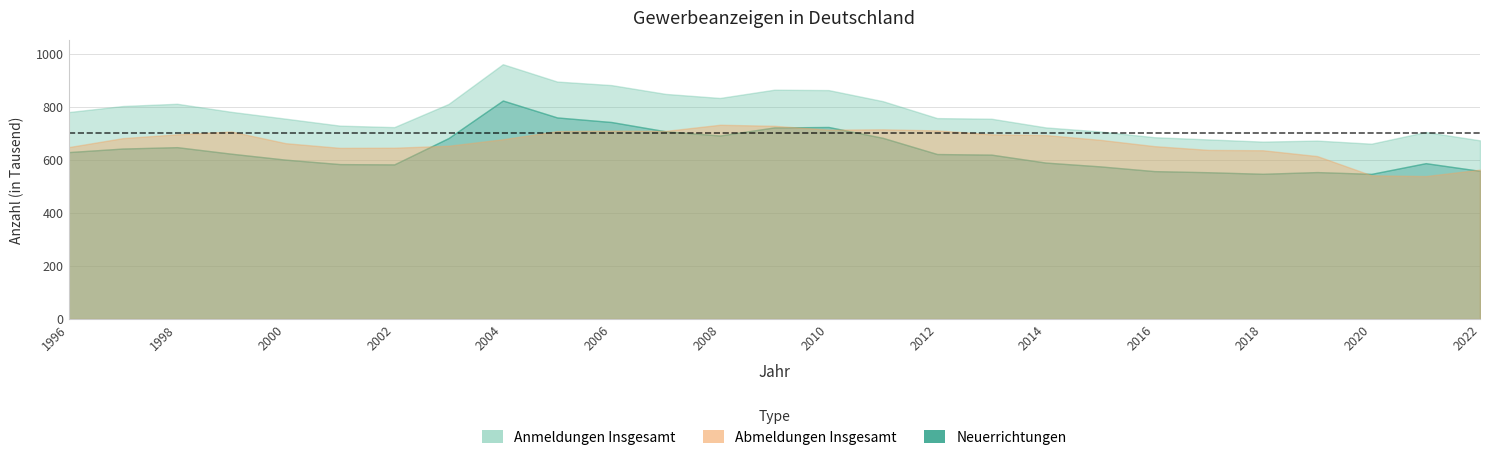

What is the difference between the highest and lowest values at 2010?

149174